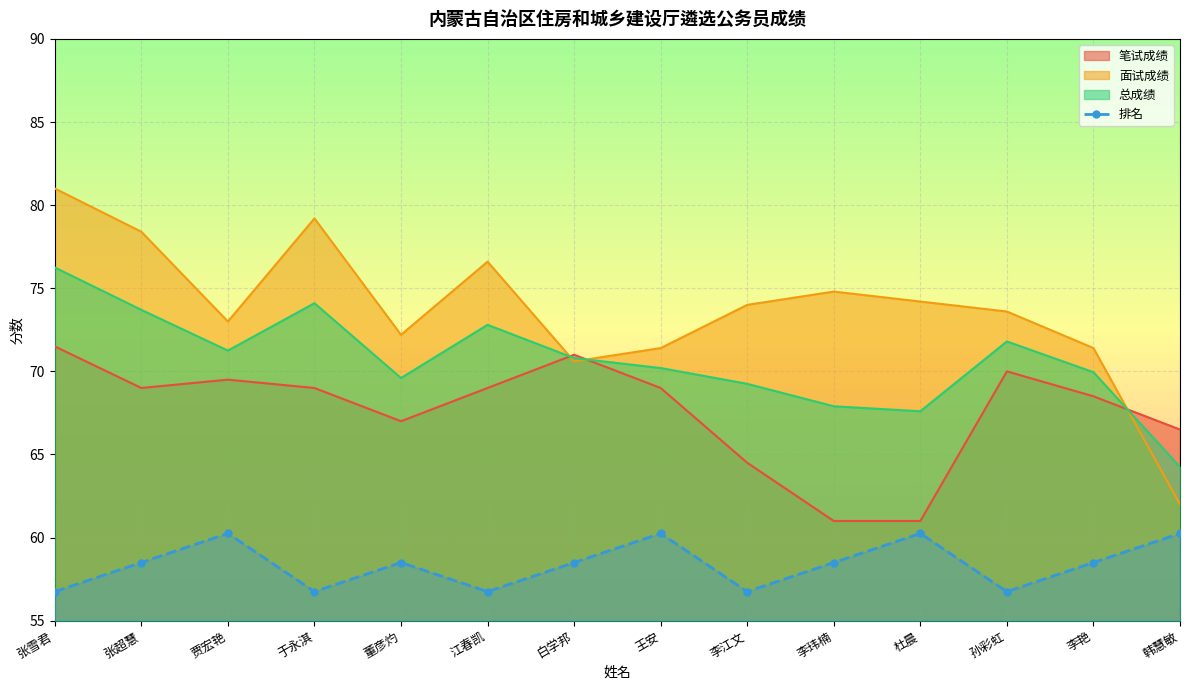

What is the label of the 7th point from the right?

王安